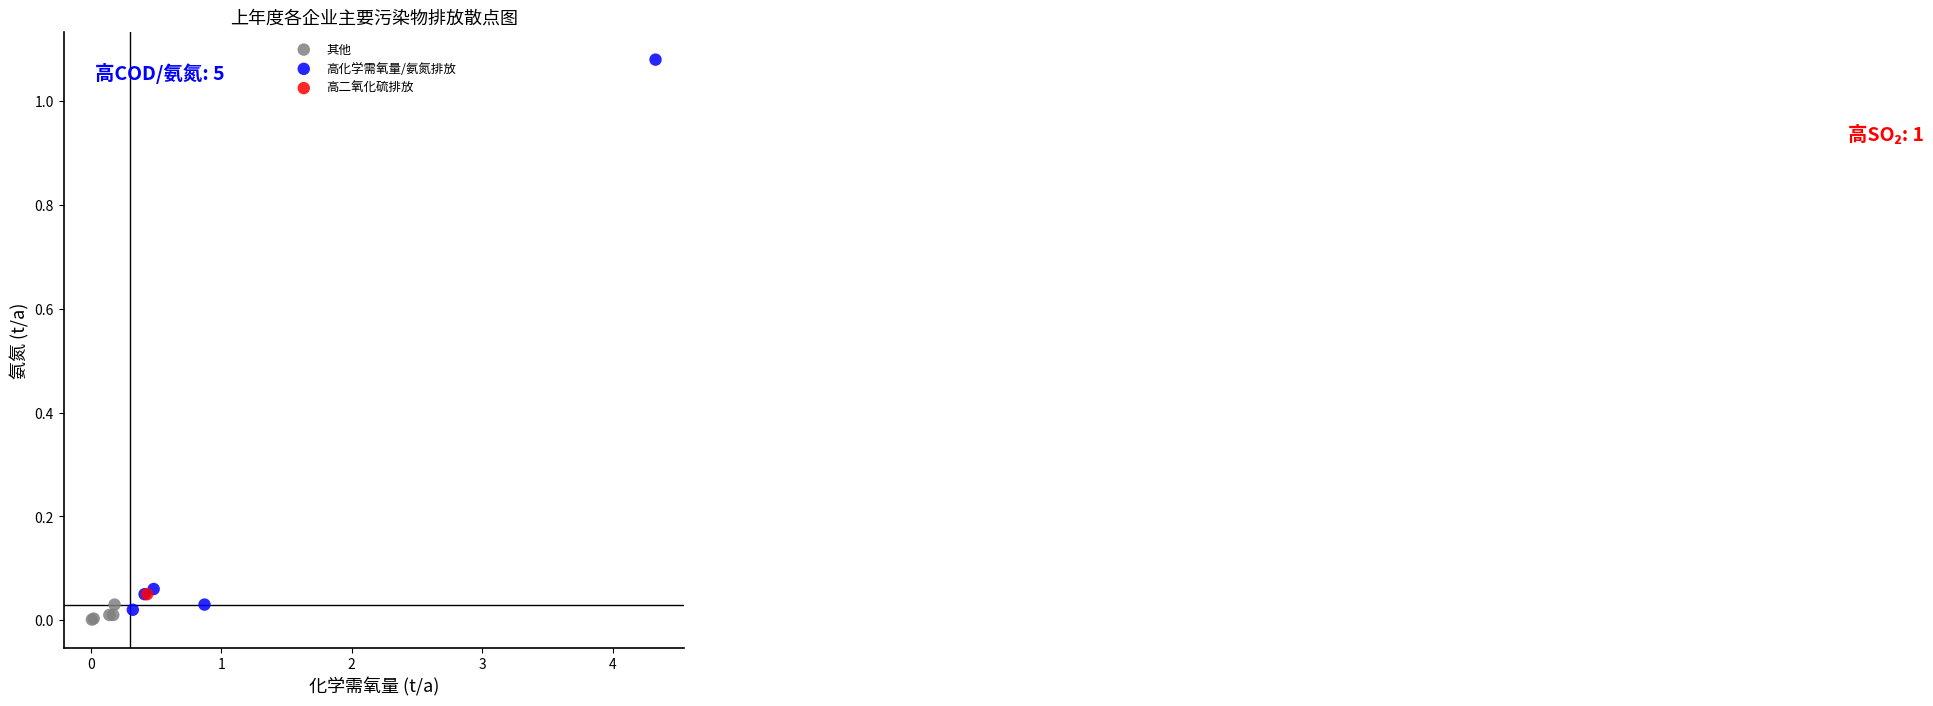

Which series contains the highest Y value?

高化学需氧量/氨氮排放